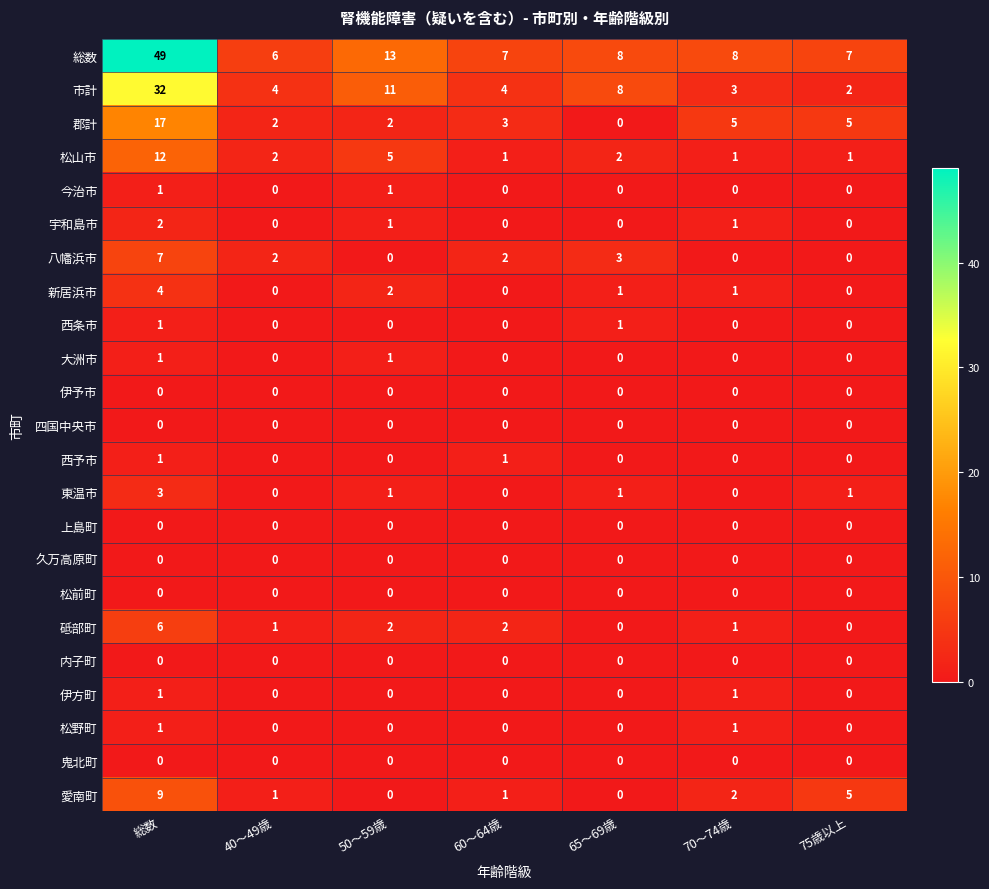

Is it true that 八幡浜市 equals 3 at 60～64歳?

False